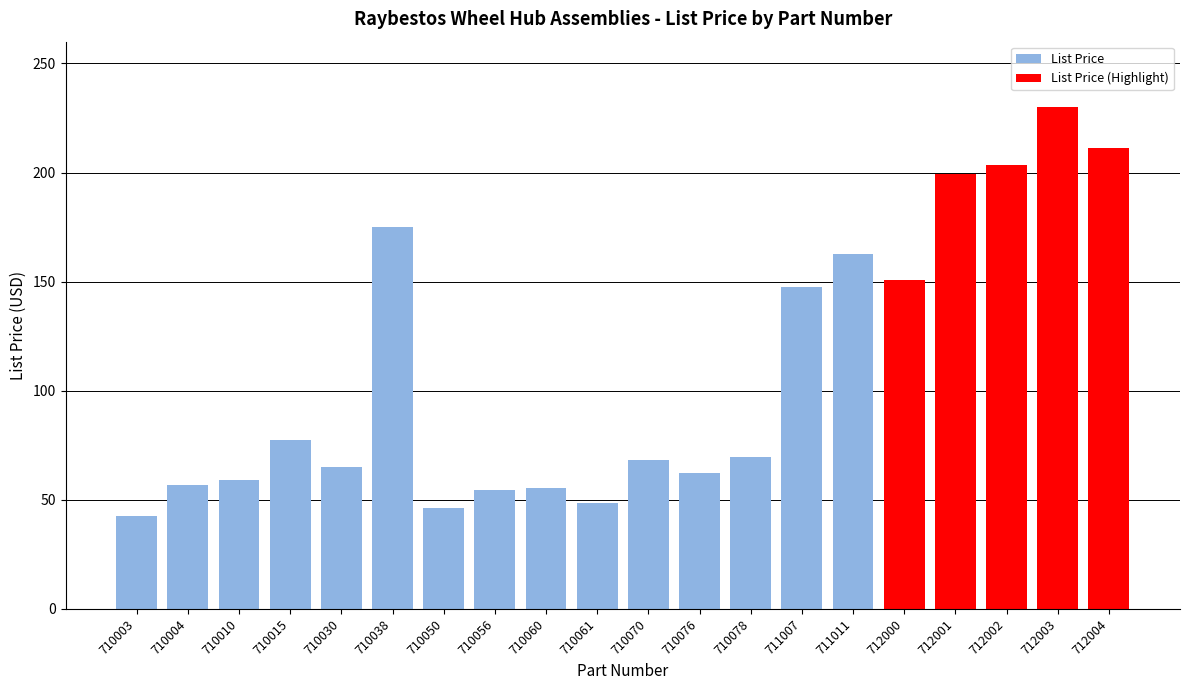

Which has a higher value, 710070 or 712004?

712004